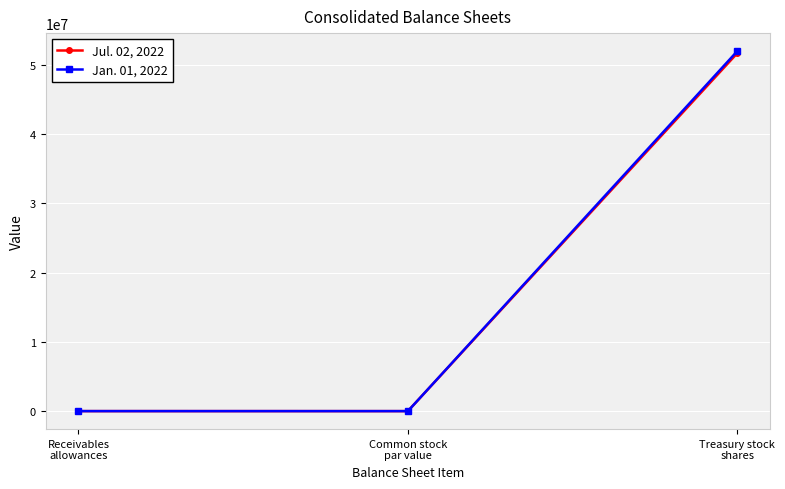

What are all the series names shown in the legend?

Jul. 02, 2022, Jan. 01, 2022